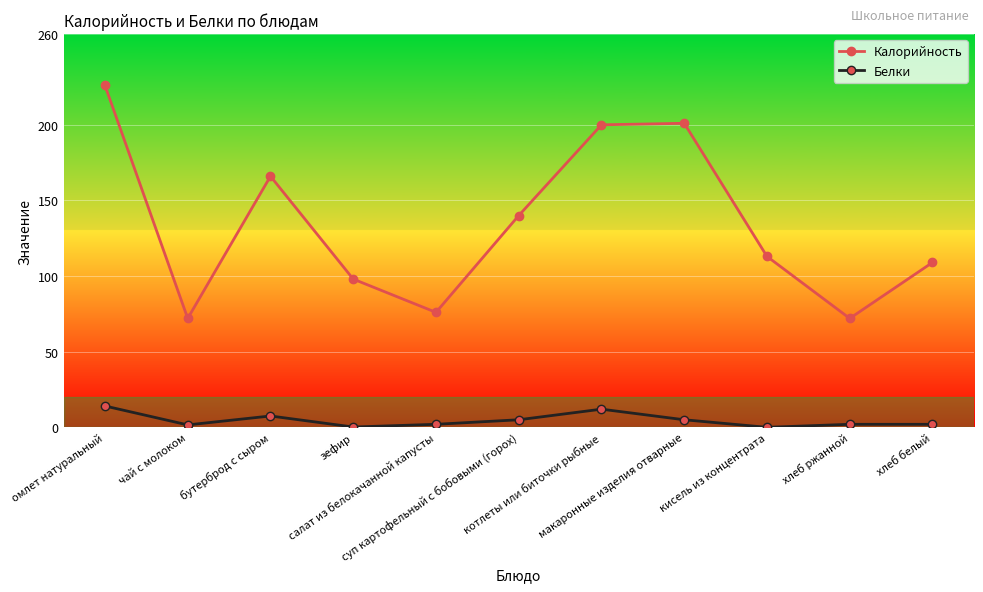

What is the difference between the second highest and second lowest values in the Белки series?

11.8